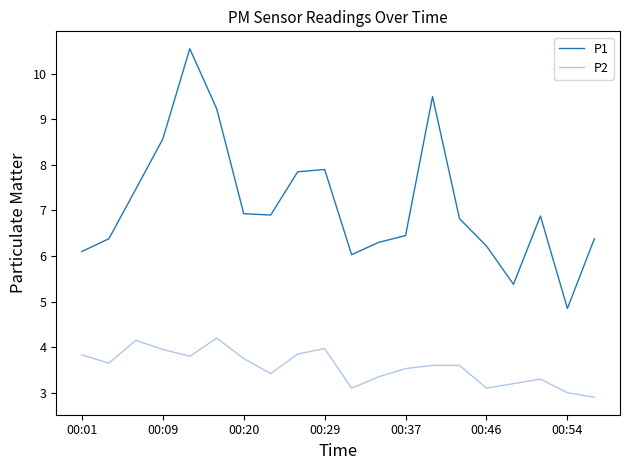

List the series in order of their overall mean, highest first.

P1, P2